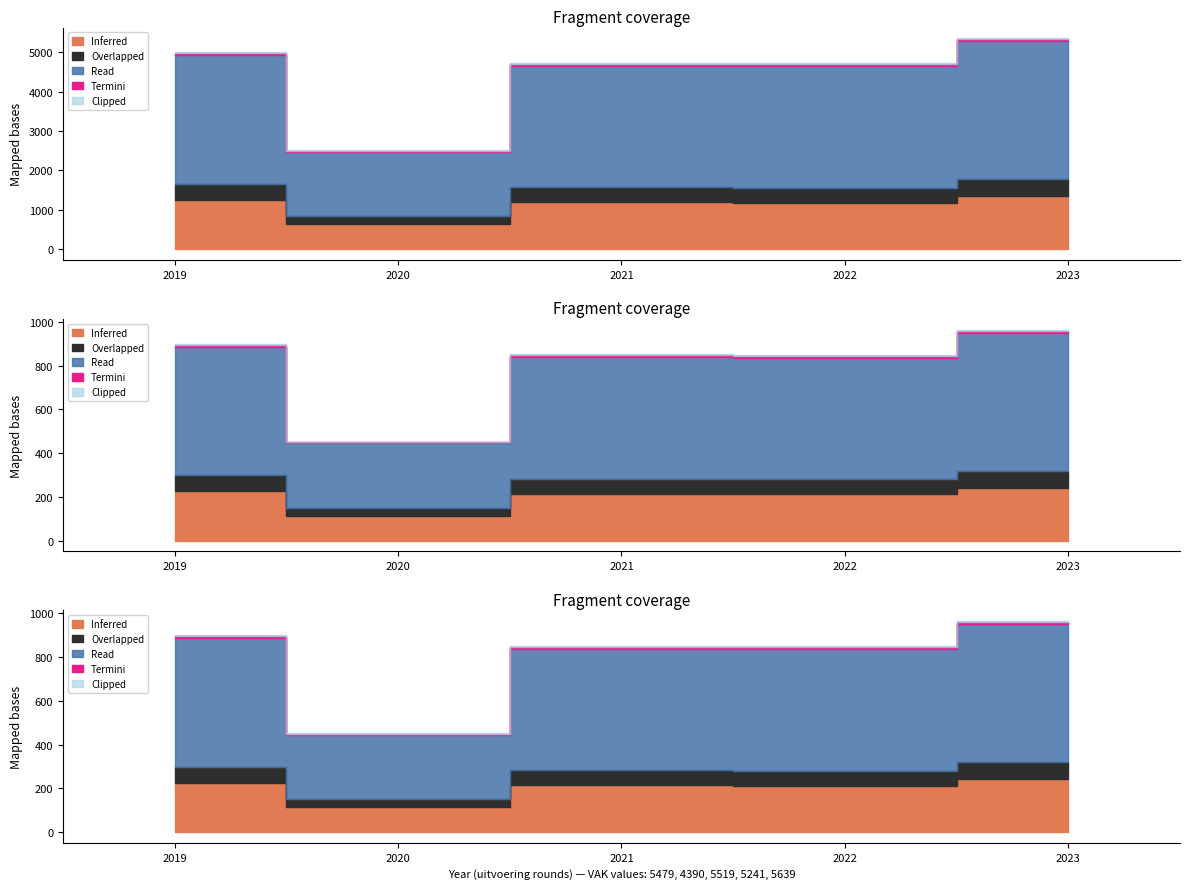

What is the greatest value displayed?

5383